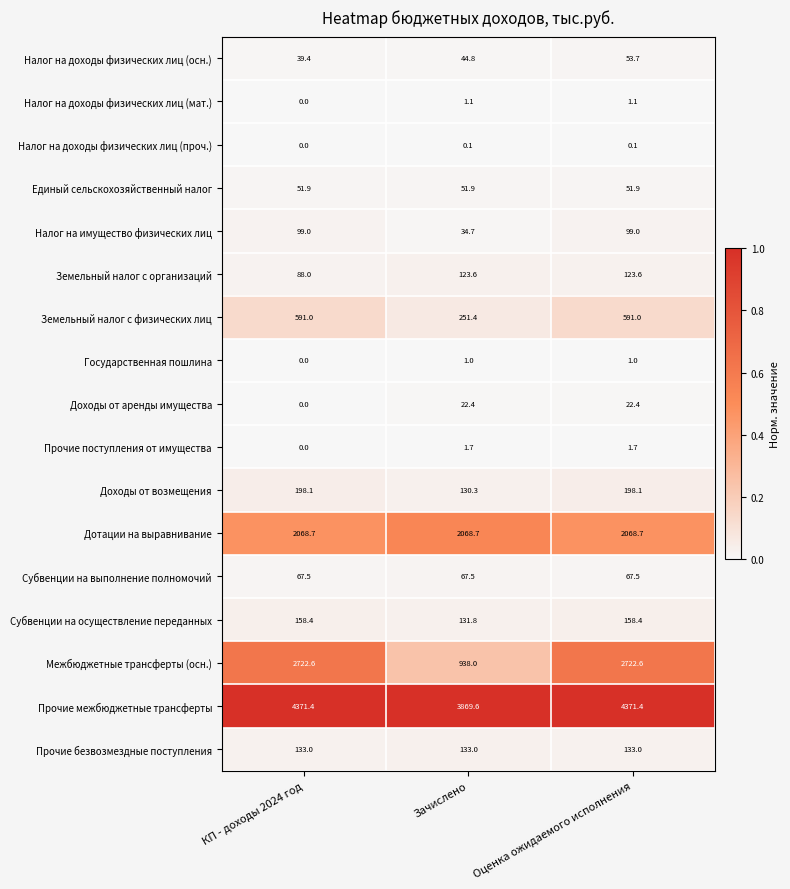

The value of Дотации на выравнивание at КП - доходы 2024 год is 2068.7. True or false?

True